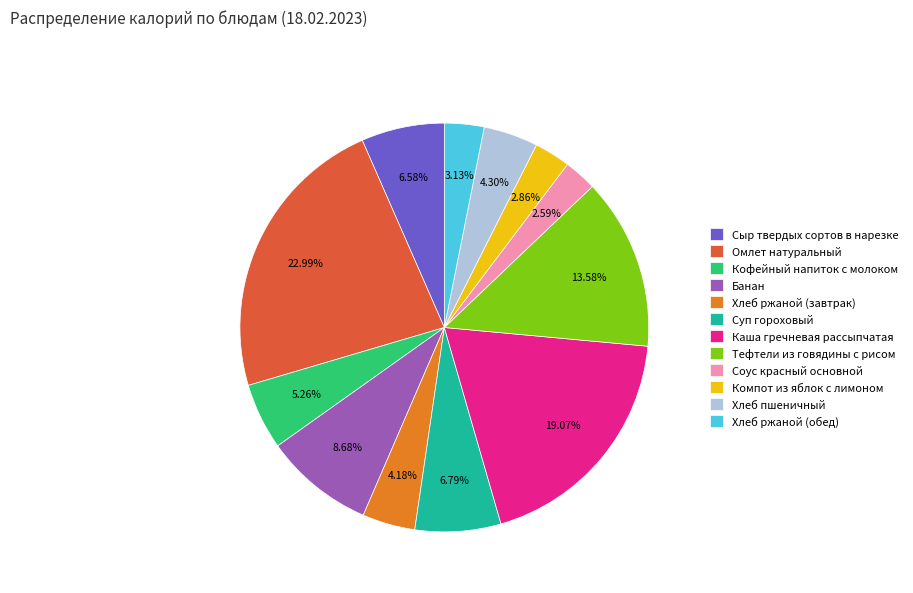

Combined, what portion of the pie is Тефтели из говядины с рисом and Хлеб пшеничный?

17.9%